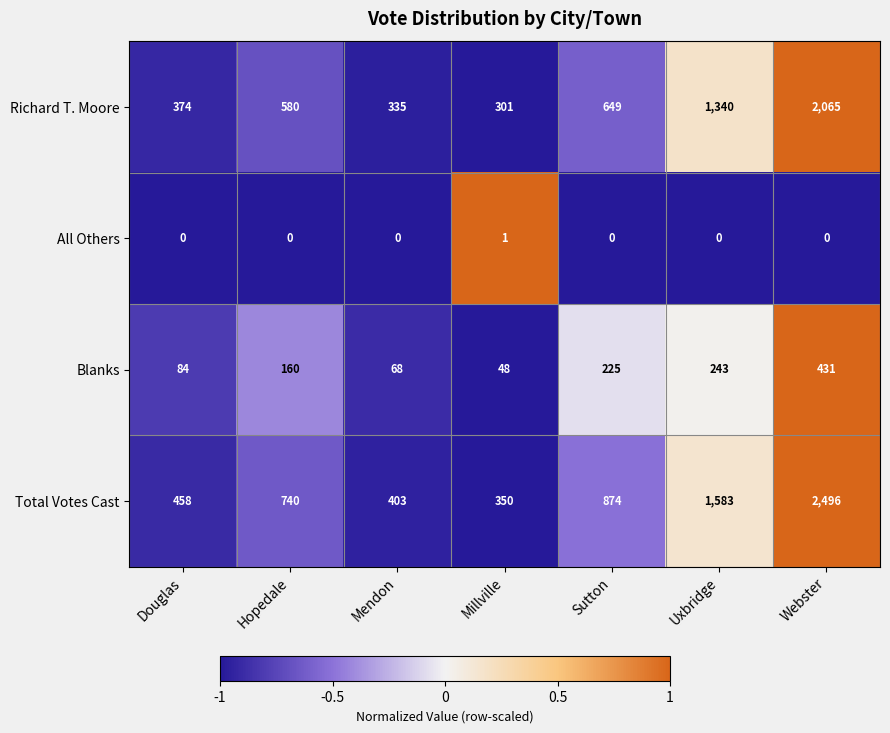

Rank the series at Hopedale from highest to lowest value.

Total Votes Cast, Richard T. Moore, Blanks, All Others